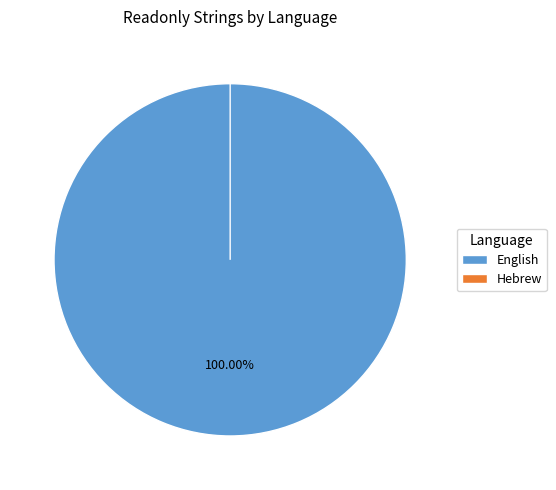

What is the change in value from English to Hebrew?

-4